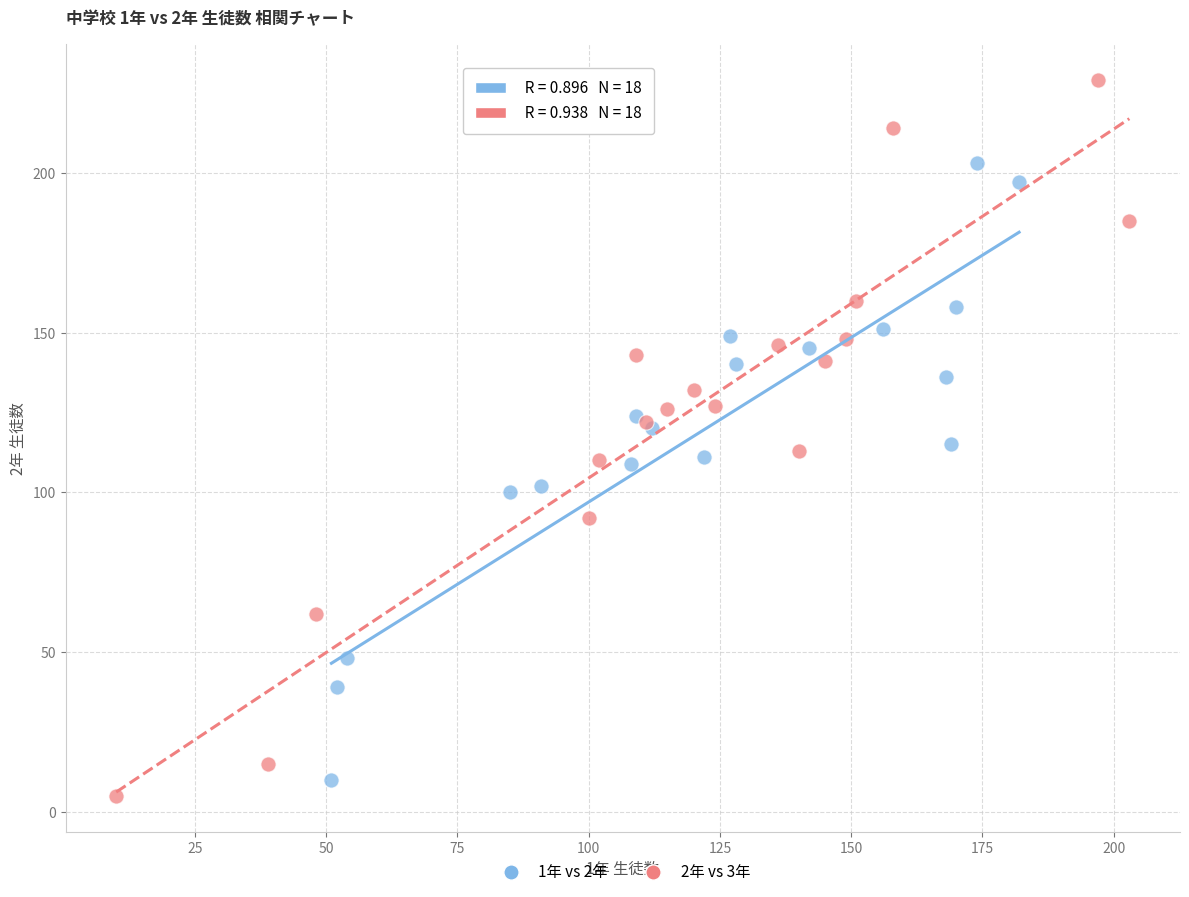

Which series has the largest Y range (max minus min)?

2年 vs 3年